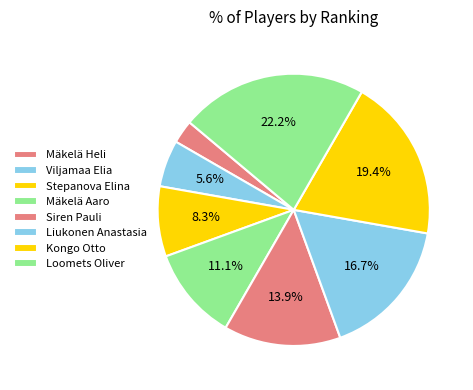

How many segments does this pie chart have?

8